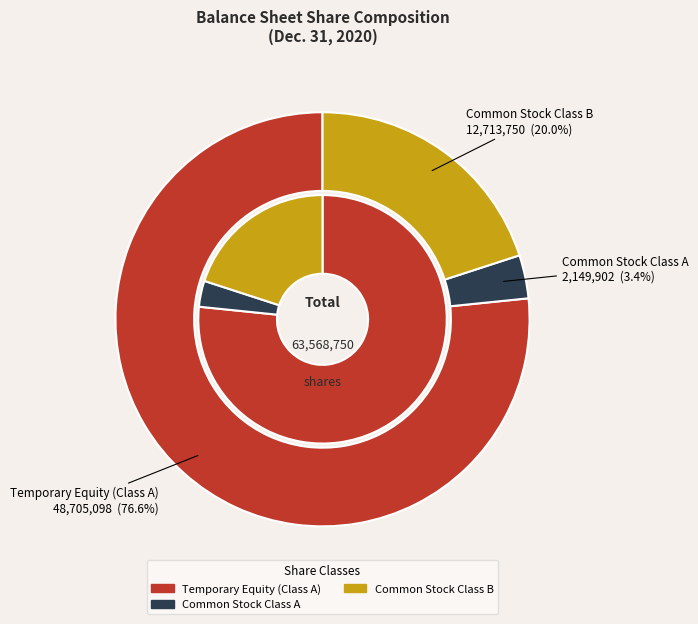

Count the number of slices in the pie.

3